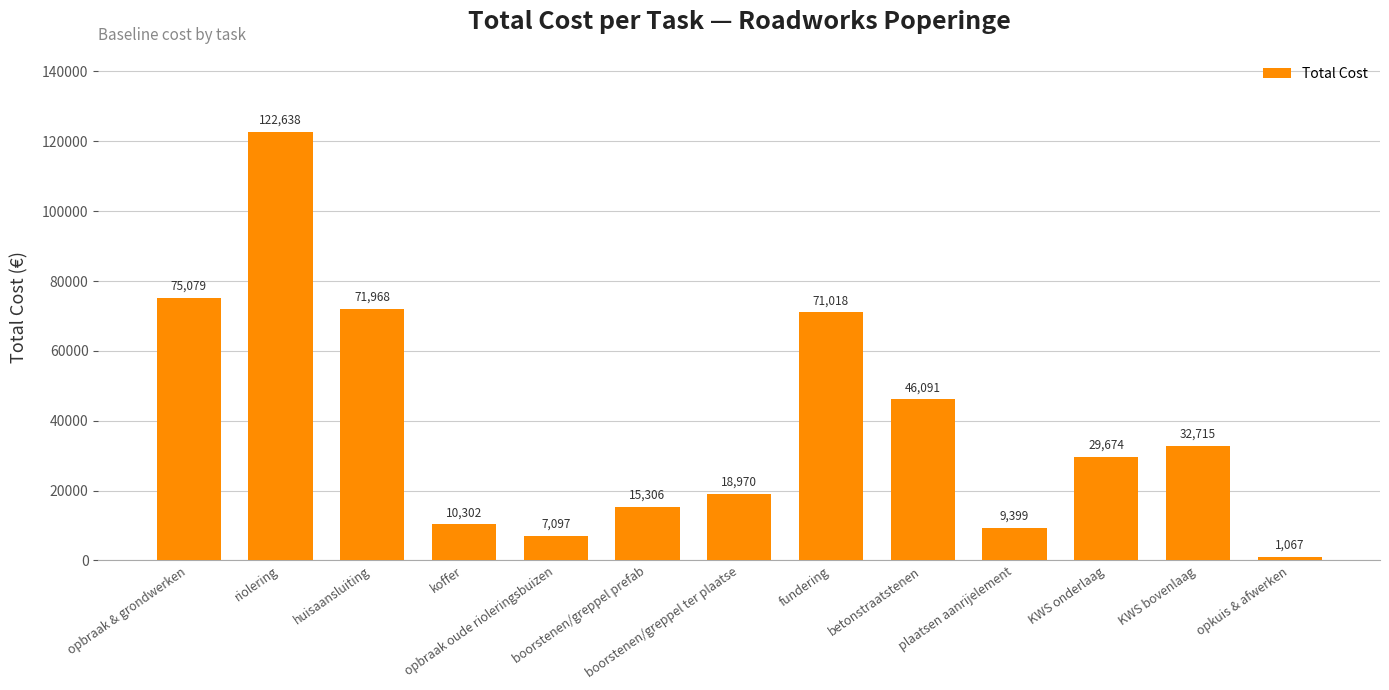

What is the minimum value shown in the chart?

1066.6